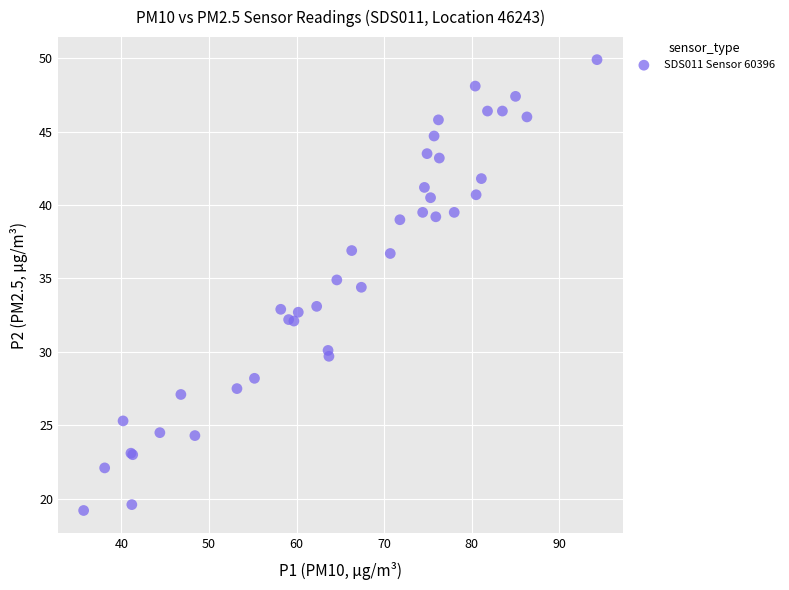

What Y value in the scatter plot is closest to 34?

34.4